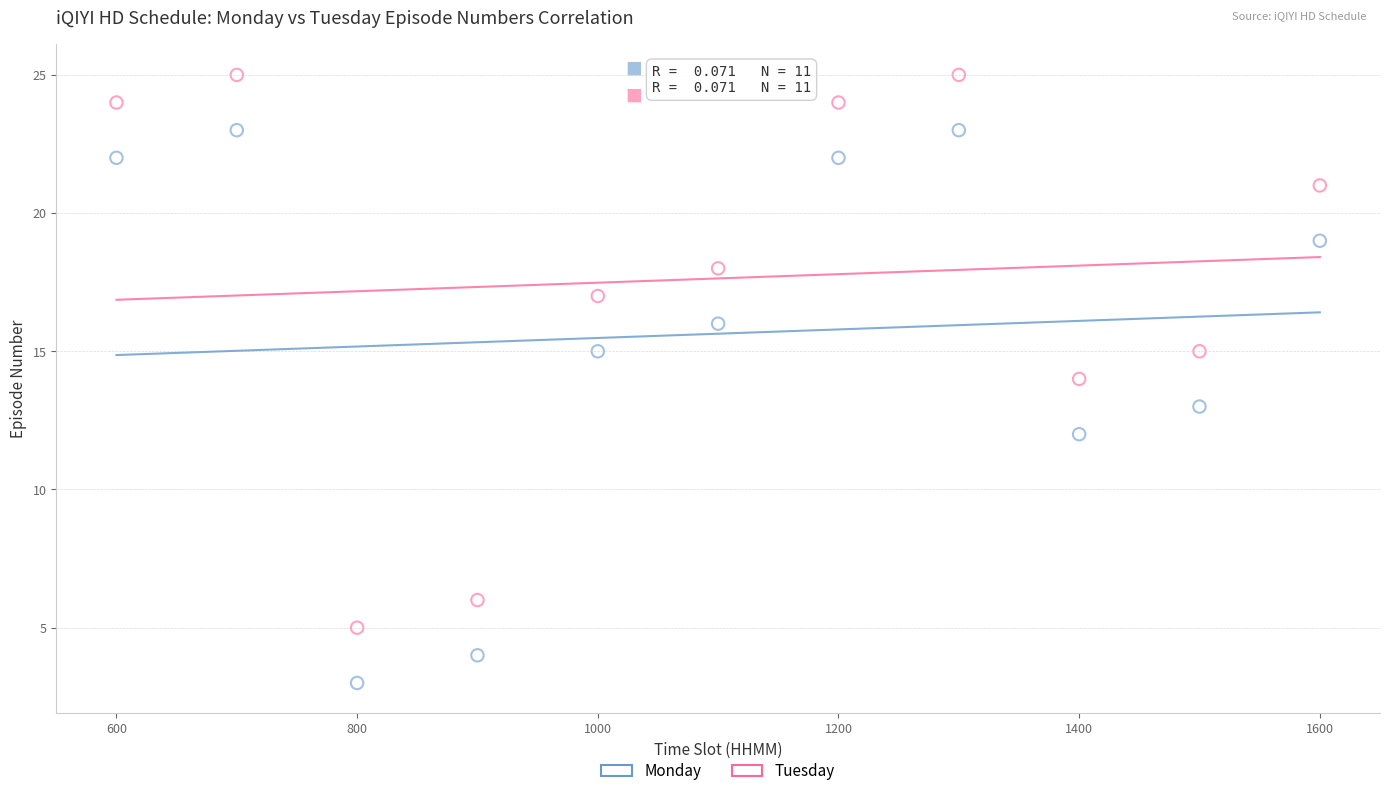

Which series contains the lowest Y value?

Monday